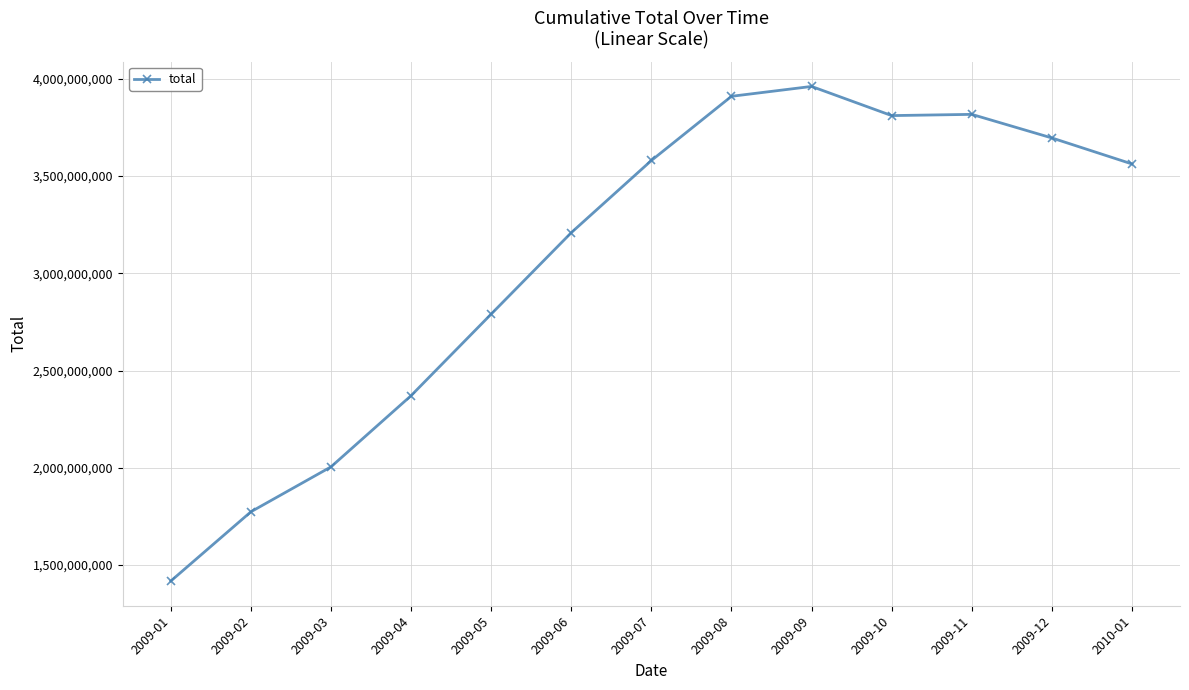

Read the value at 2009-02.

1773734208